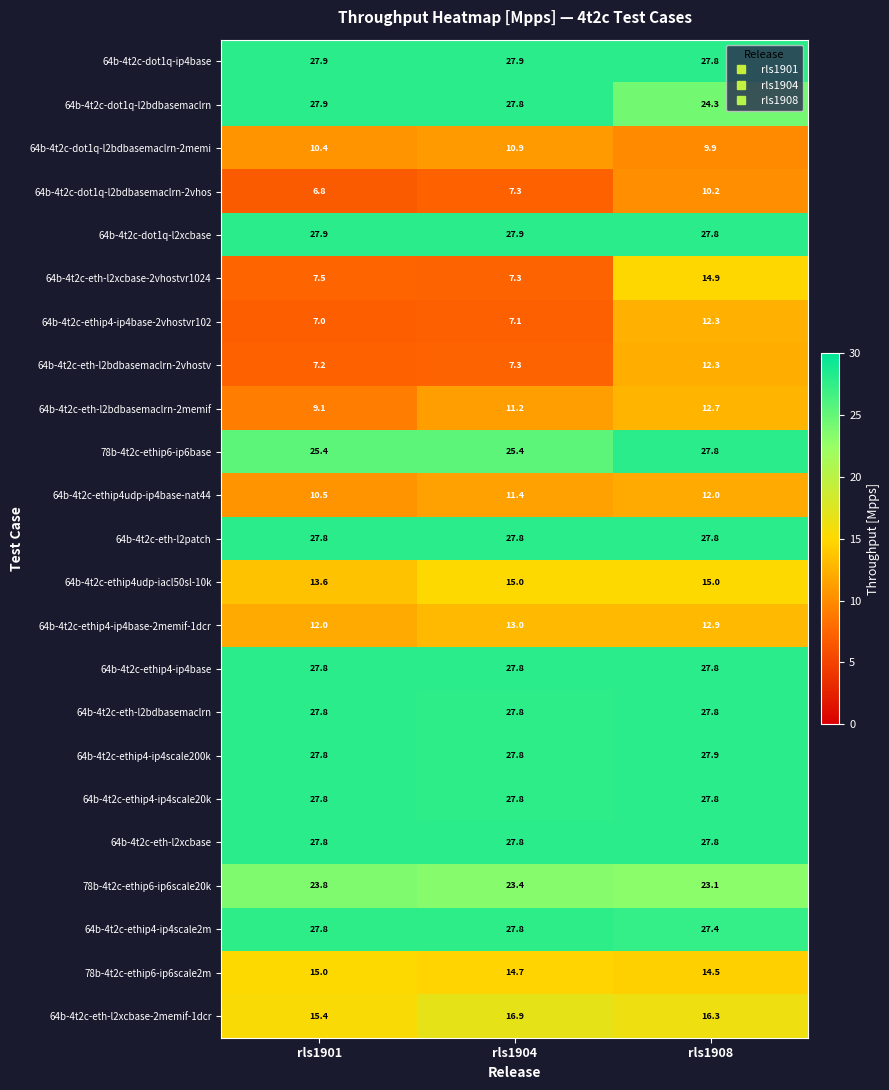

What is the average value of the 64b-4t2c-eth-l2bdbasemaclrn series?

27.8